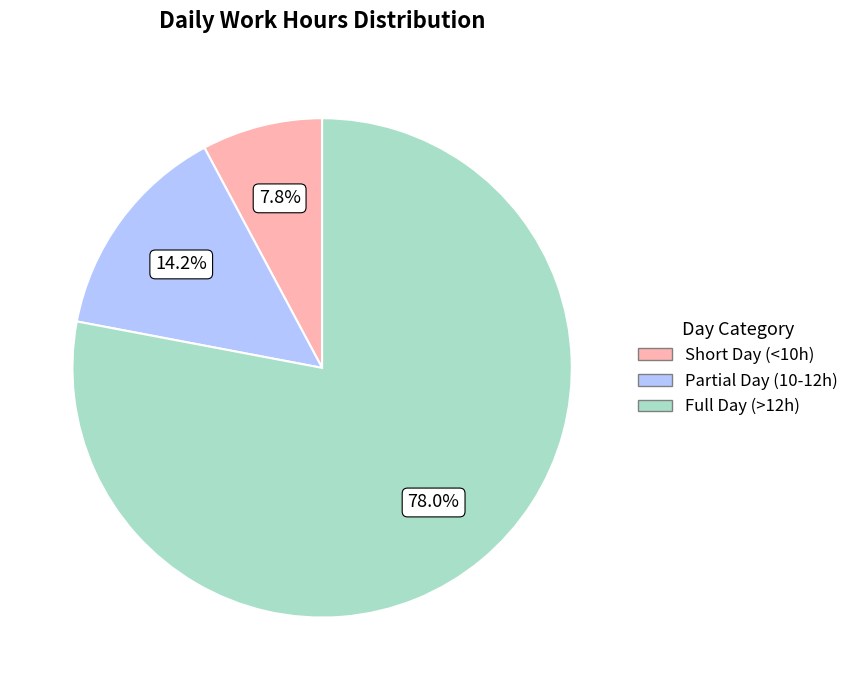

Is there a majority slice in this chart?

Yes